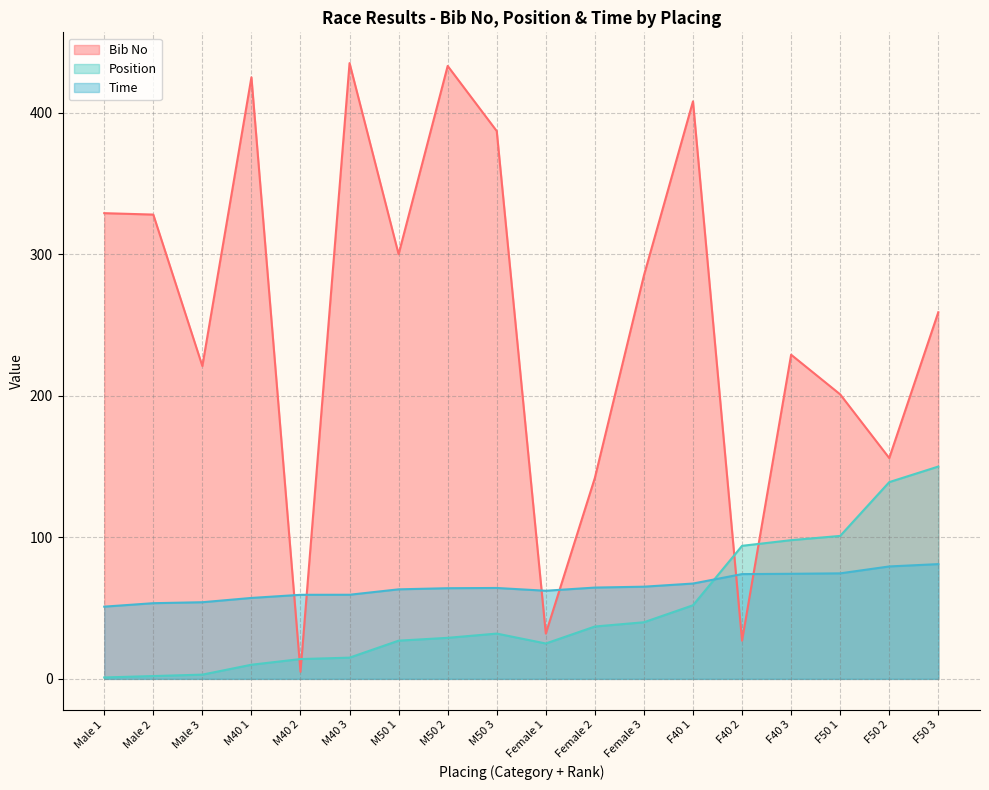

What is the difference between the second highest and second lowest values in the Time series?

26.0